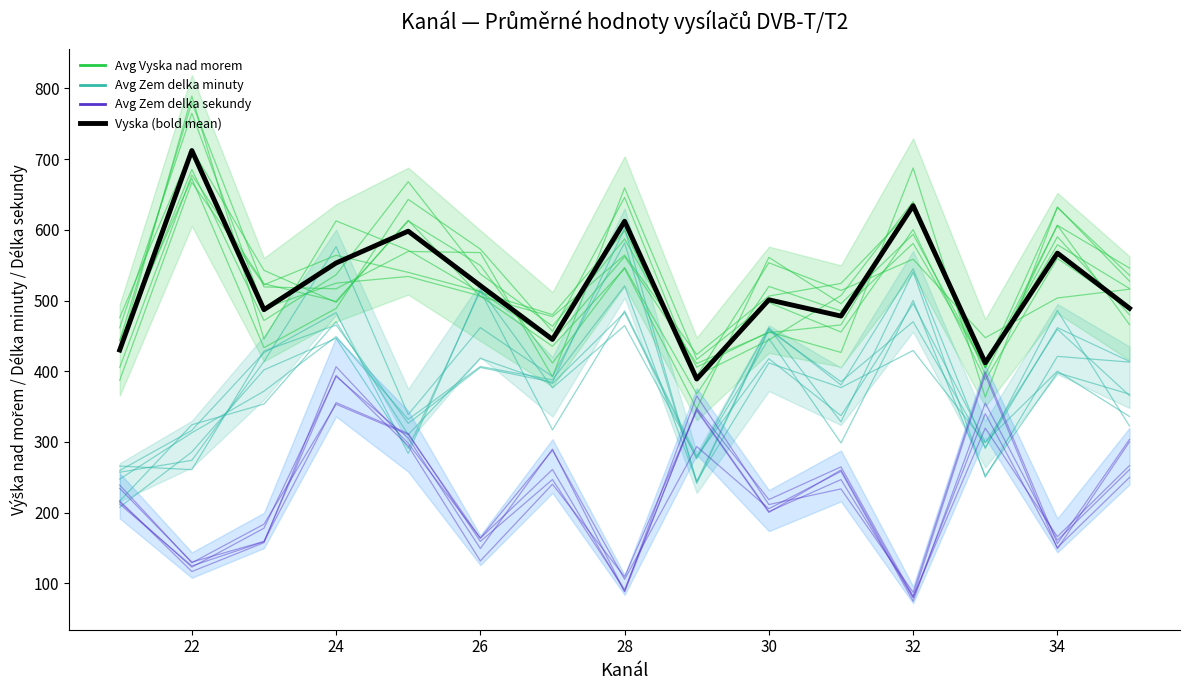

How many interior local valleys (lower than both neighbors) does the data have?

5